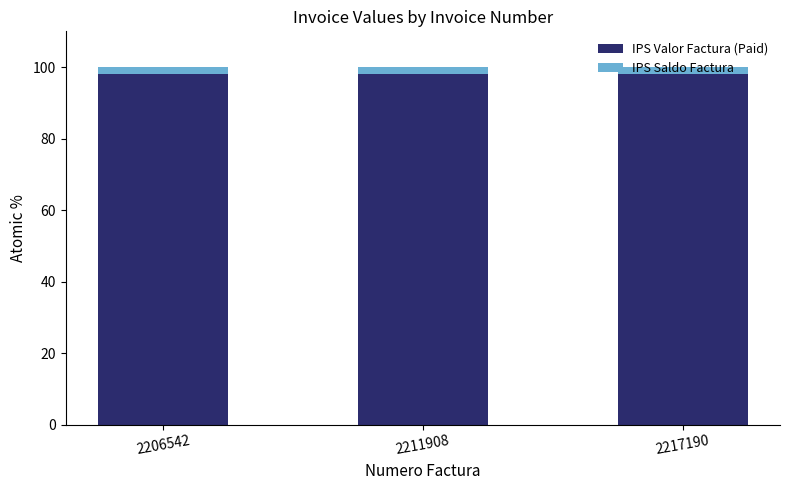

What are all the series names shown in the legend?

IPS Valor Factura (Paid), IPS Saldo Factura